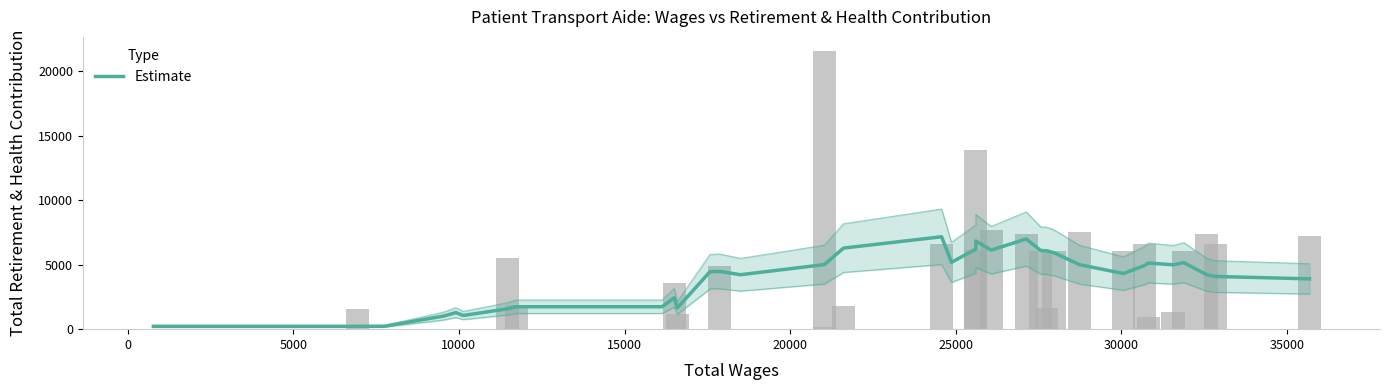

What is the value of the 9th bar from the left?

1740.1